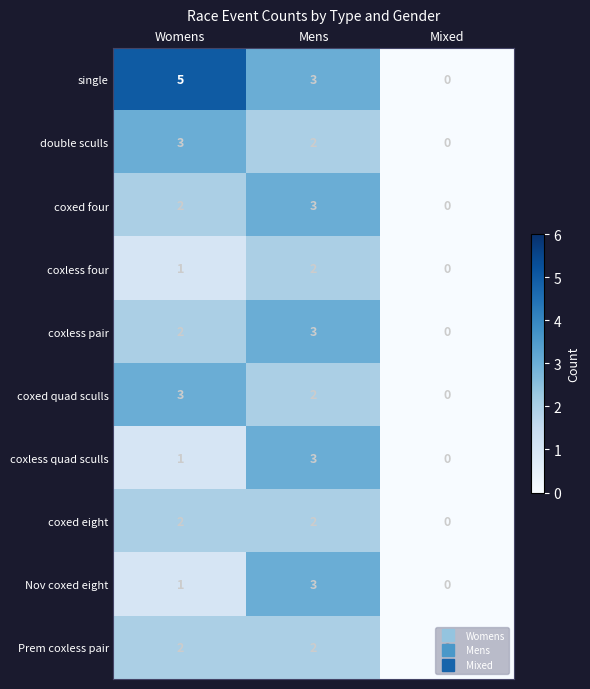

Count the coxed eight values in the range 0 to 2.

3